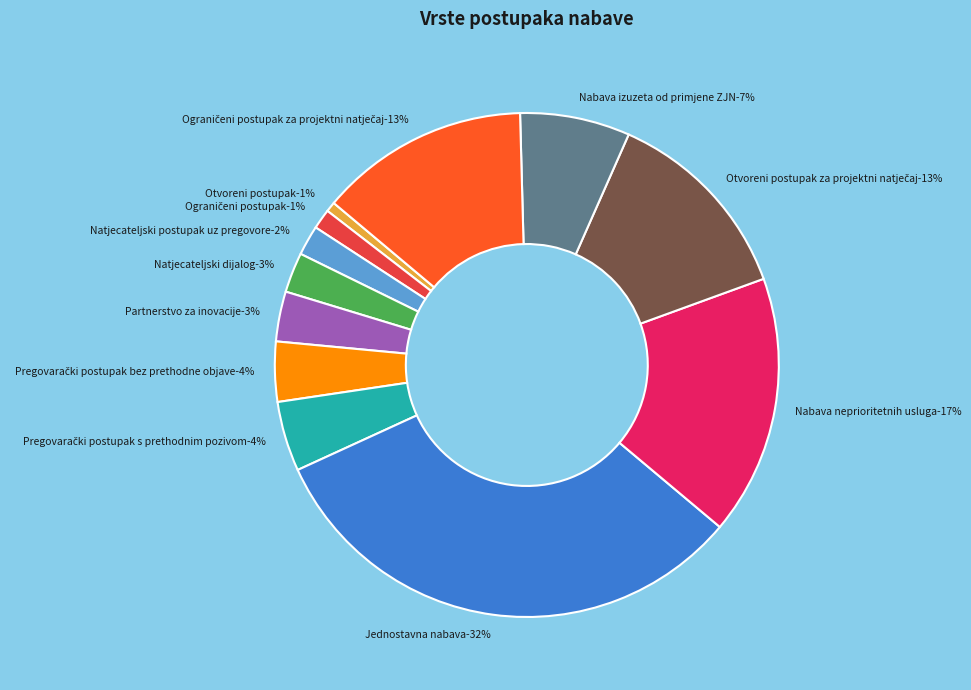

To the nearest percent, what is the combined percentage of Jednostavna nabava and Pregovarački postupak s prethodnim pozivom?

37%